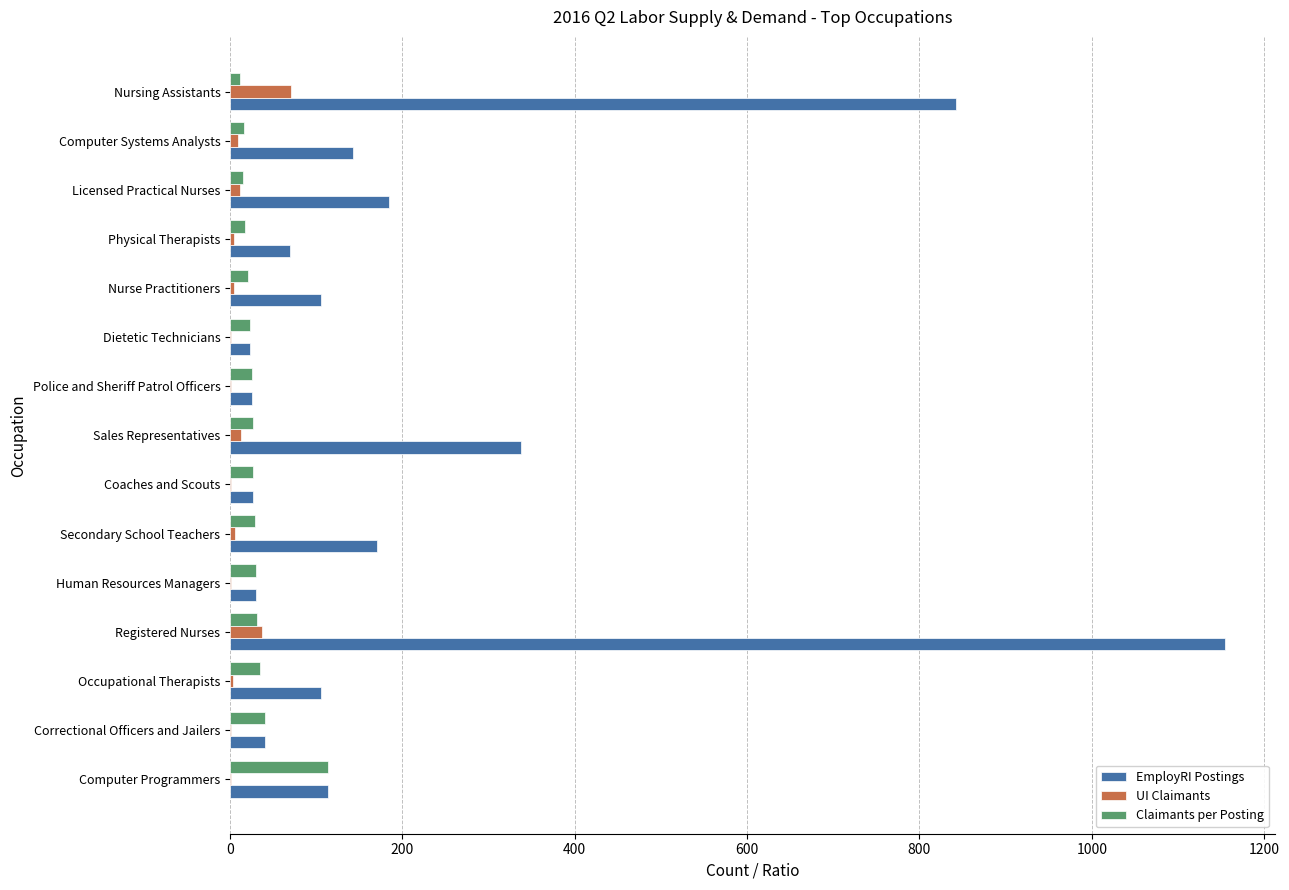

The value of EmployRI Postings at Licensed Practical Nurses is 288.9. True or false?

False